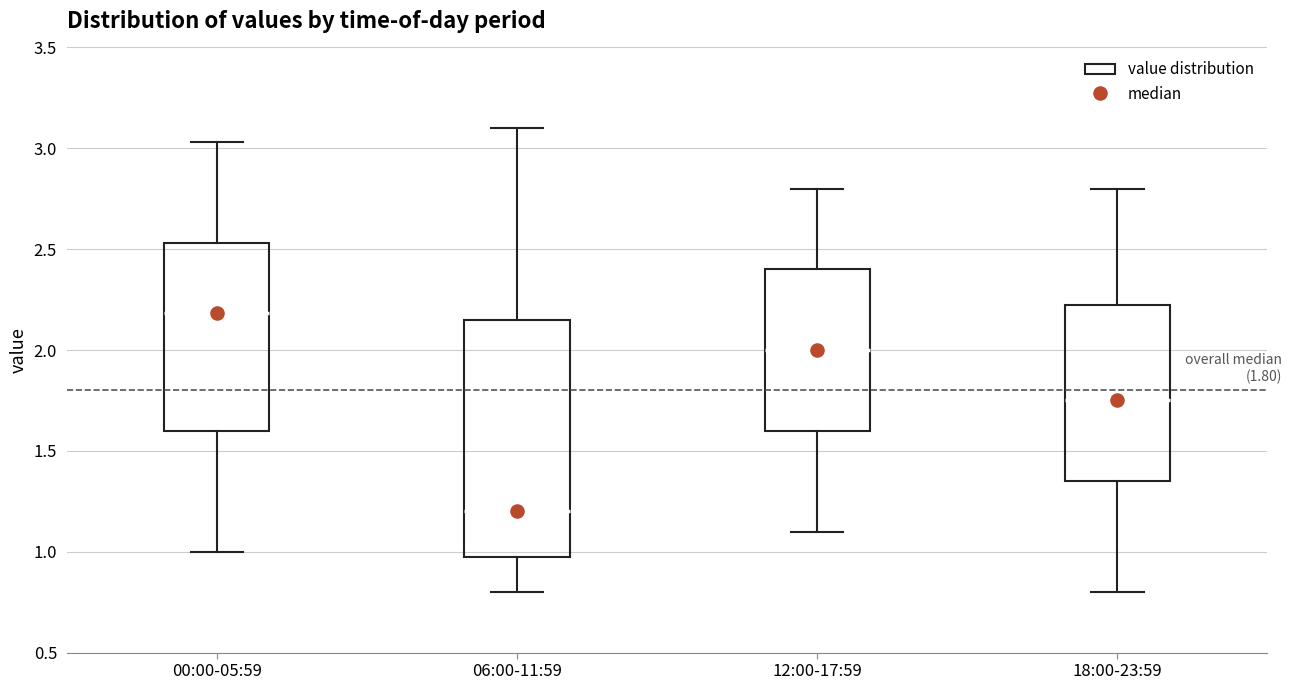

Comparing the boxes themselves (not the whiskers), which one is the tallest?

06:00-11:59